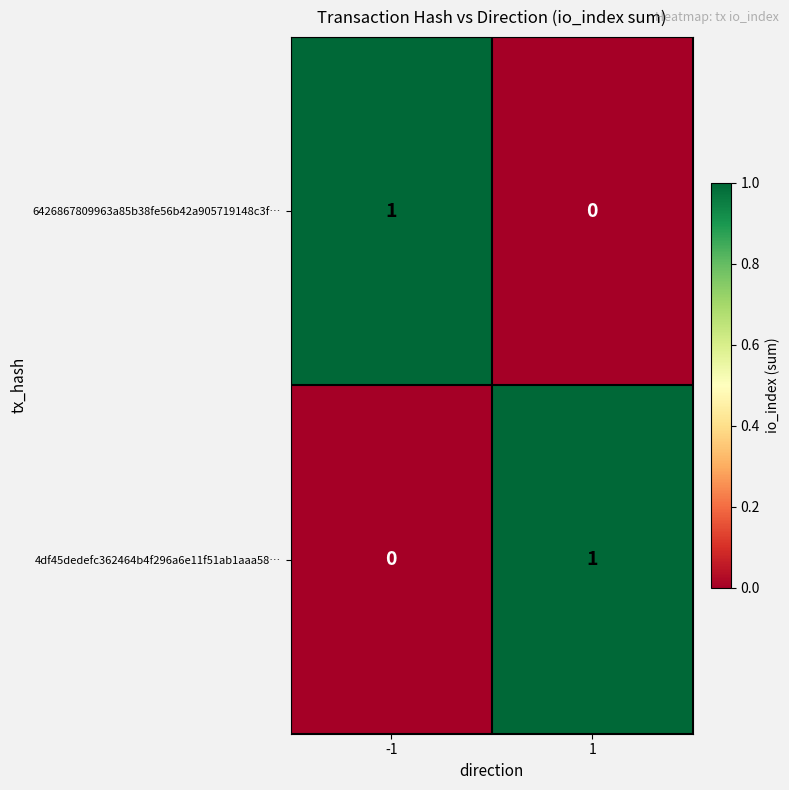

Rank the categories by 6426867809963a85b38fe56b42a905719148c3f… value from lowest to highest.

1, -1